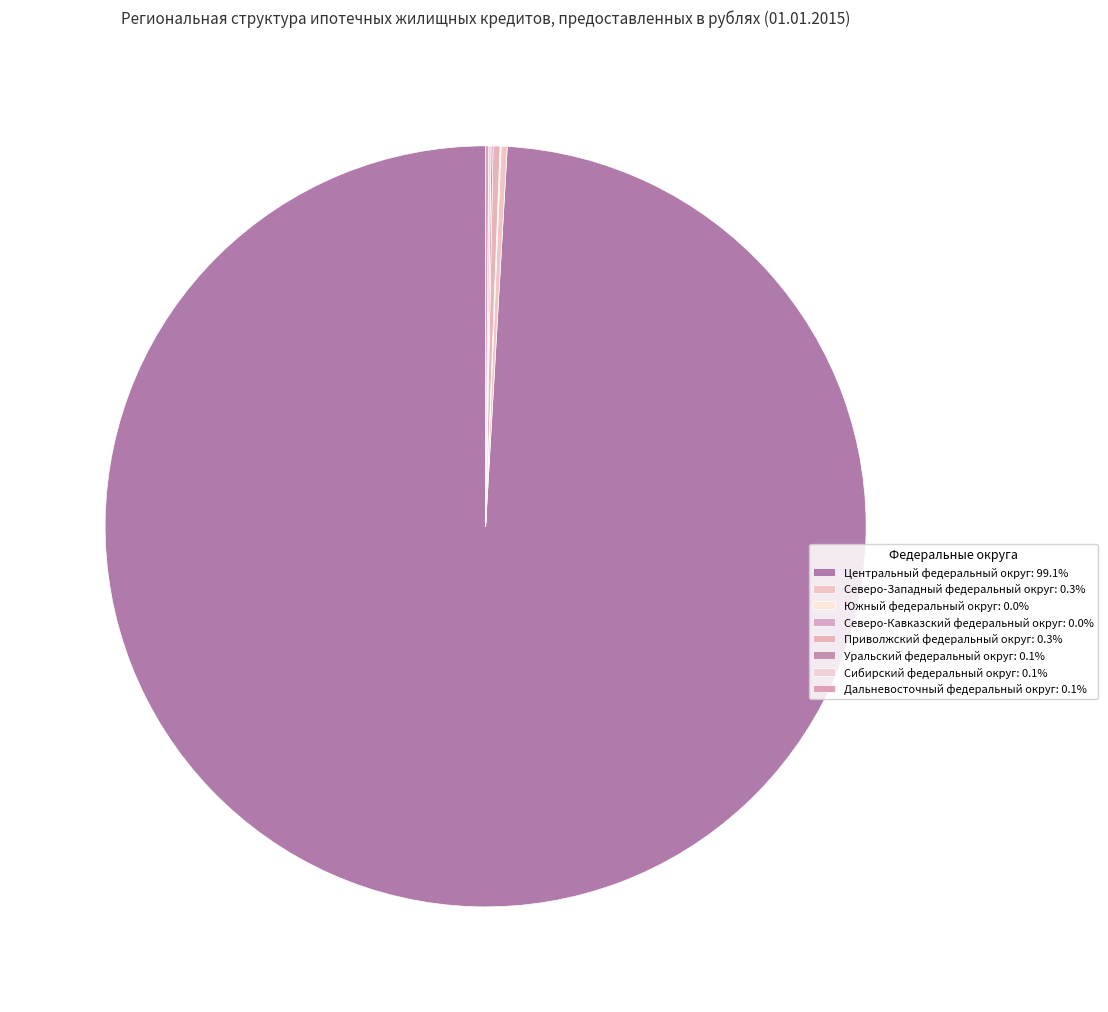

Which category has the biggest portion of the pie?

Центральный федеральный округ